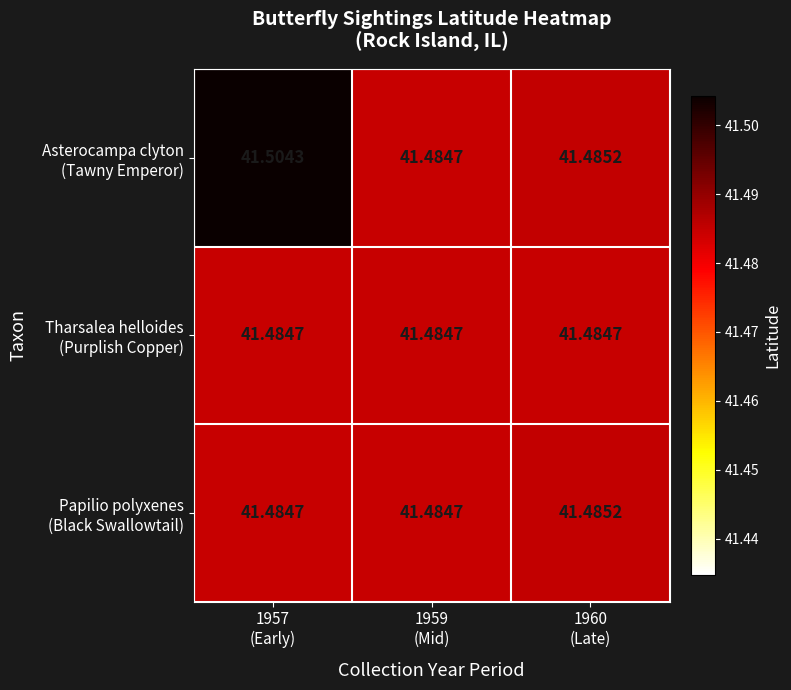

Which category has the lowest value across all series?

1959
(Mid)